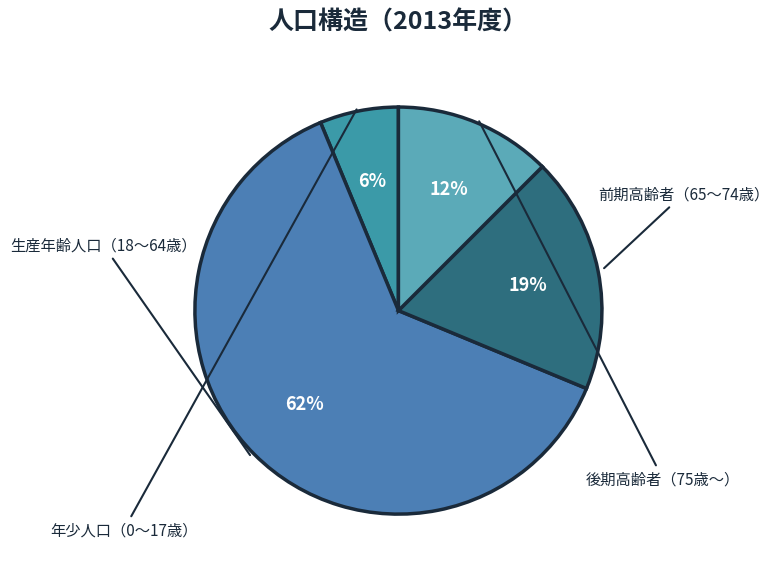

Is there any slice that represents more than half of the pie?

Yes